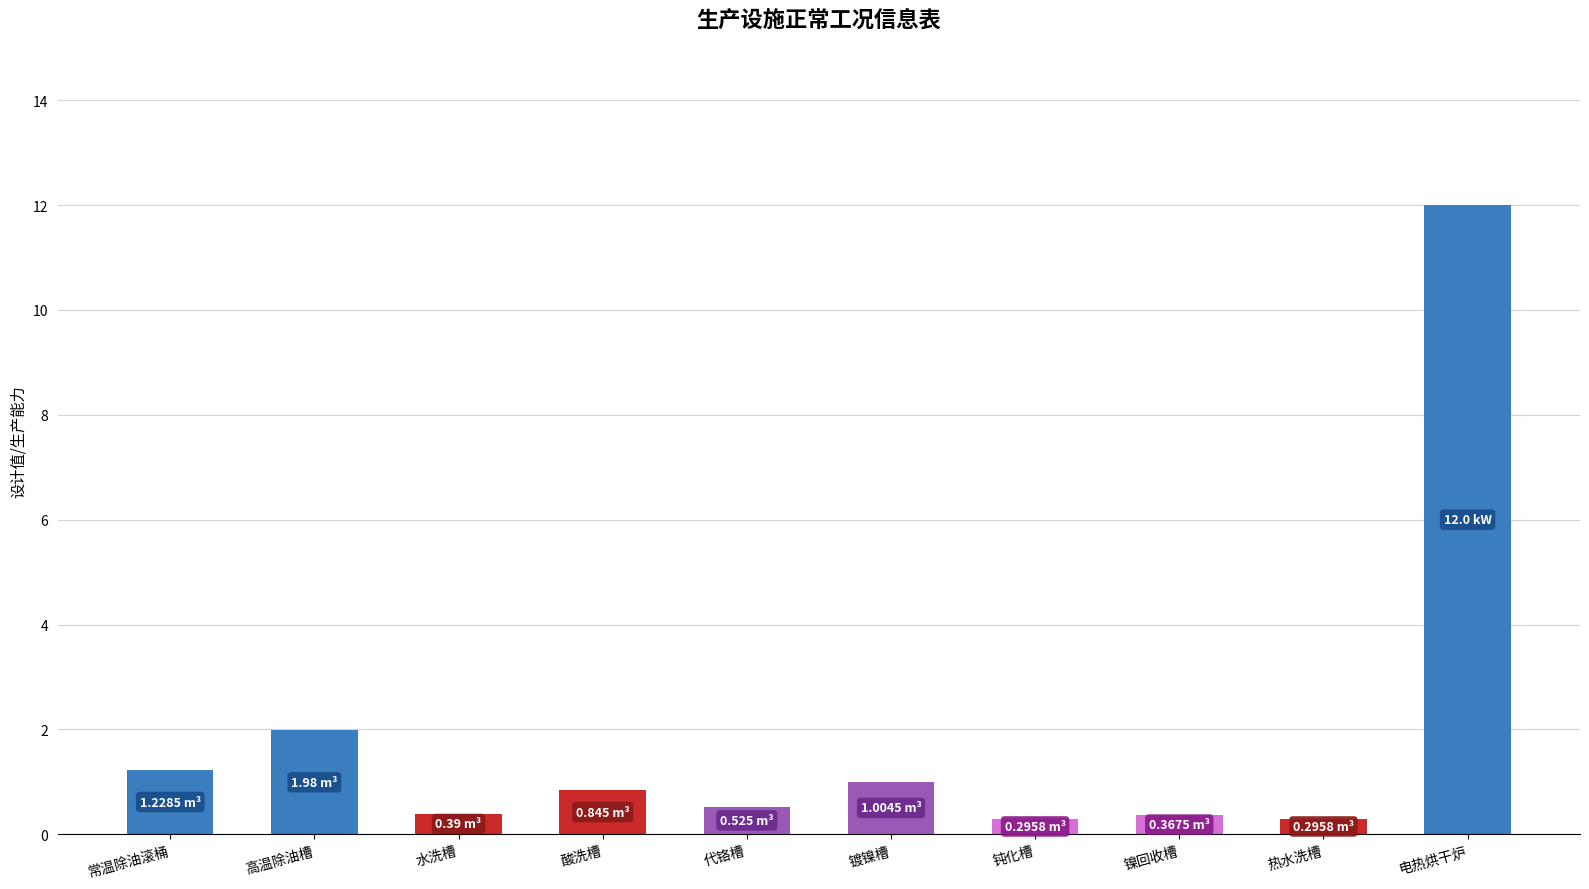

The chart shows a value of 0.3 at 钝化槽. True or false?

True